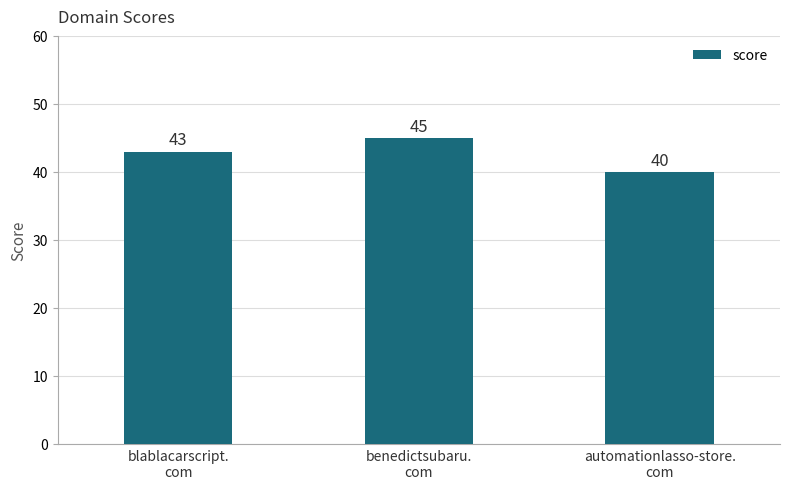

What is the change in value from benedictsubaru.
com to automationlasso-store.
com?

-5